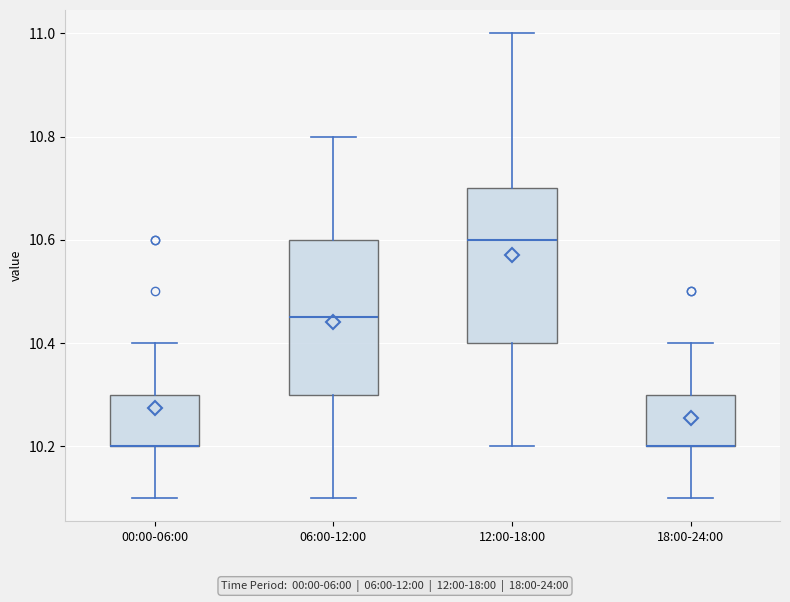

Where is the upper edge of the box for 18:00-24:00 on the y-axis? The values are not printed on the chart, so give them approximately, as read against the axis.

10.30